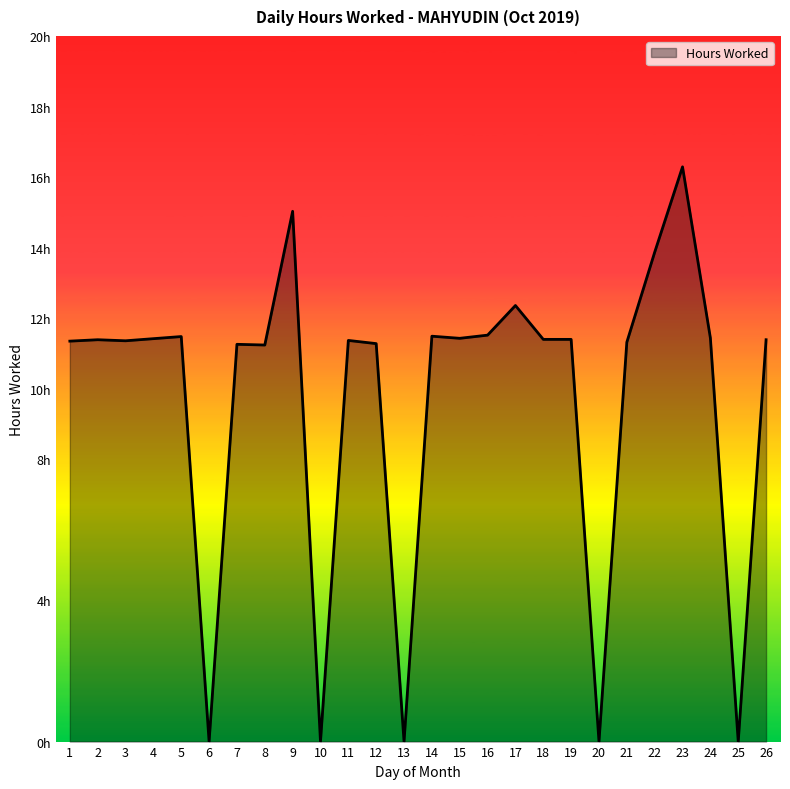

What is the difference between the maximum and minimum values?

16.3